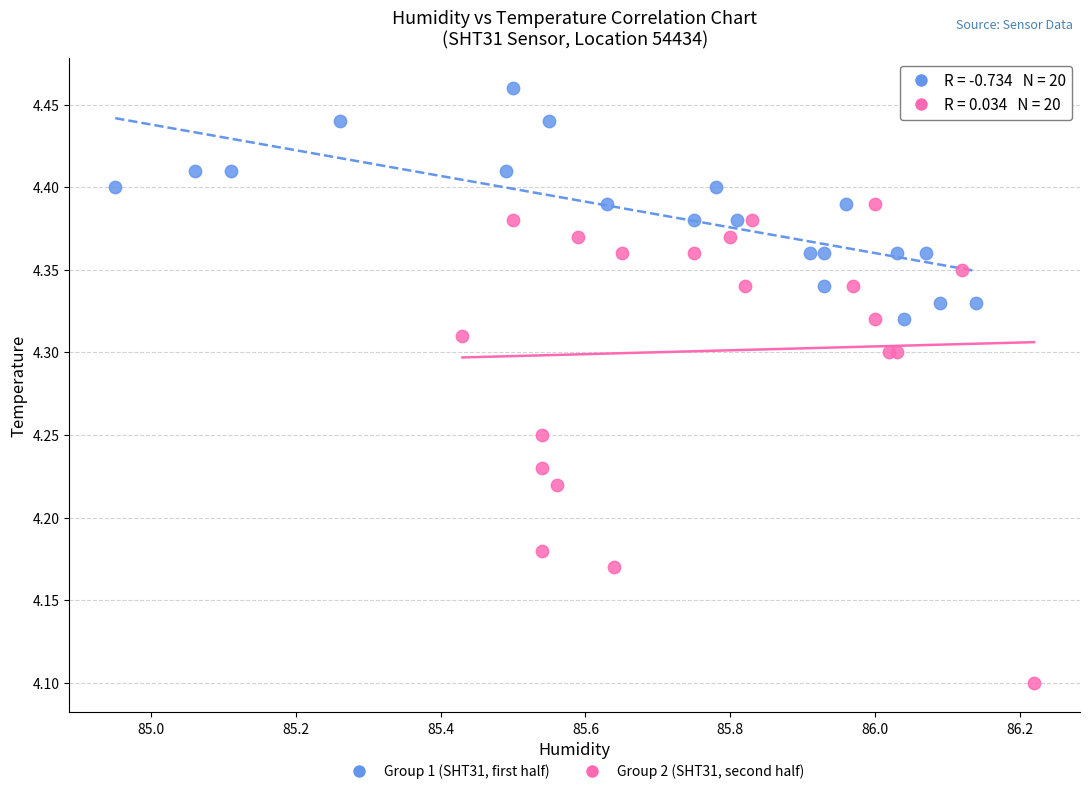

Which series contains the highest Y value?

Group 1 (SHT31, first half)